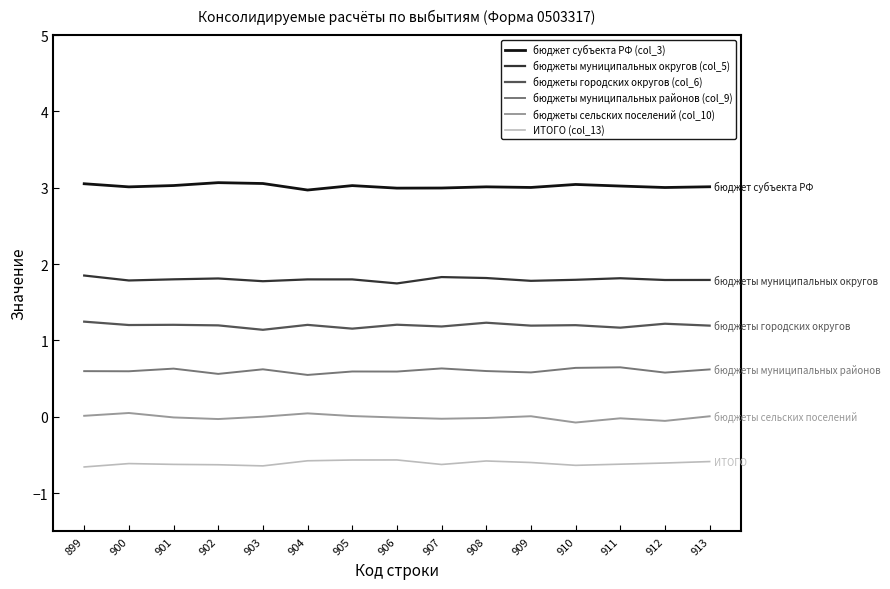

Which label corresponds to the largest value in the chart?

902